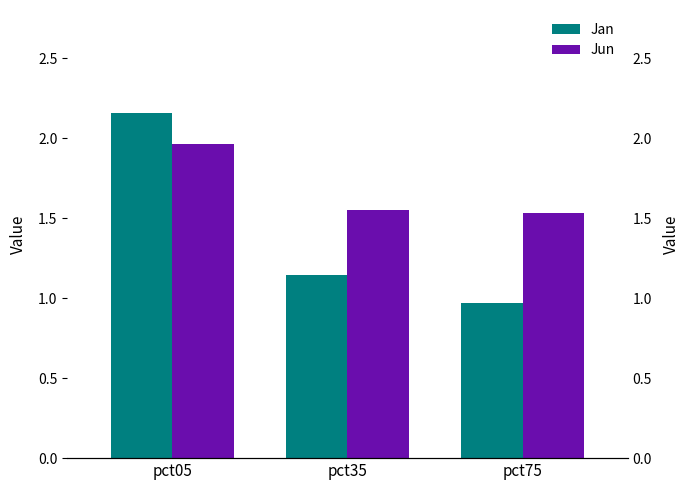

Is it true that Jan equals 1.0 at pct75?

True